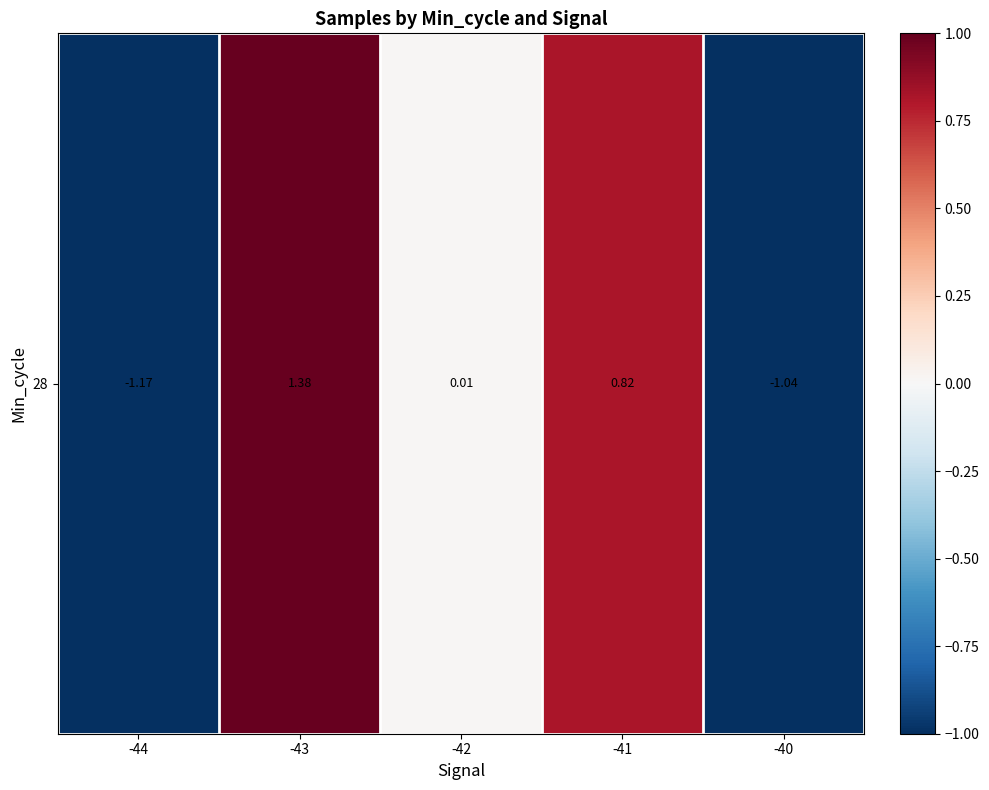

What is the smallest value displayed?

-1.2